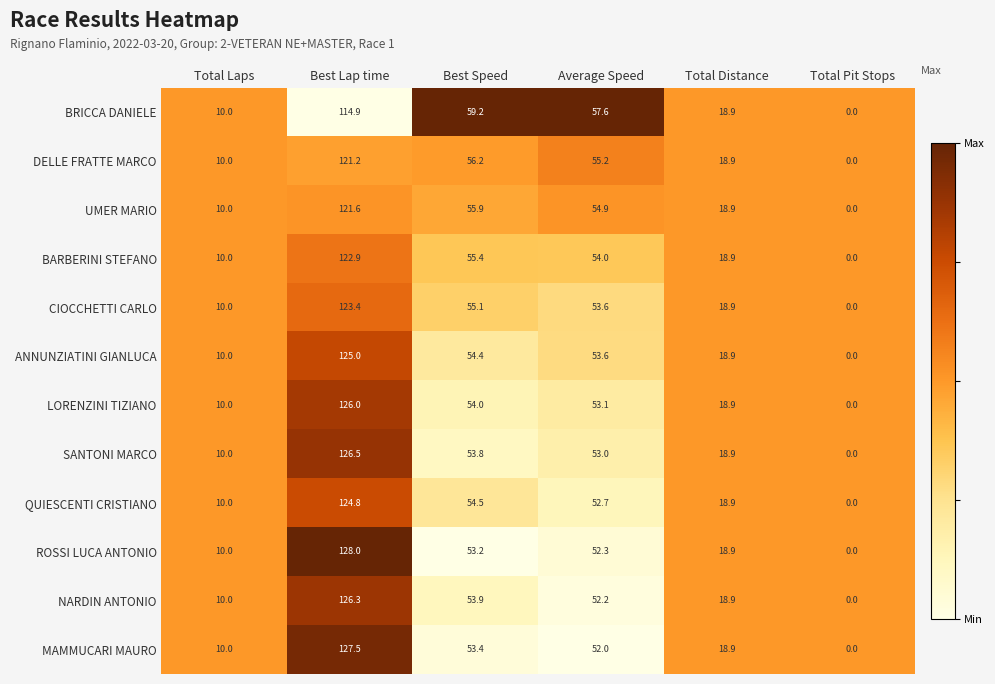

What is the total value across all series at Total Pit Stops?

0.0